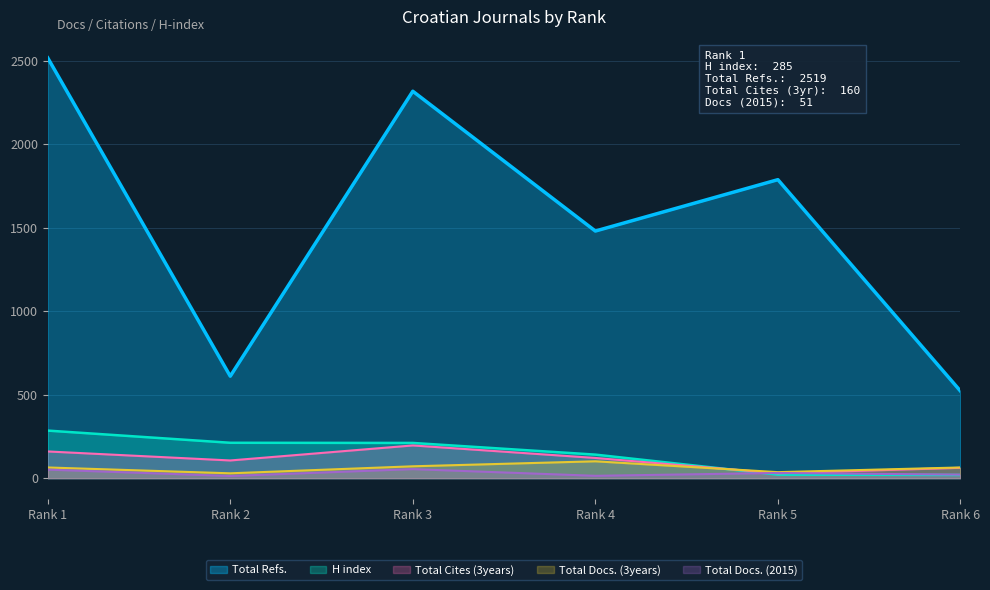

True or false: Total Docs. (2015) has more than 0 points higher than both neighbors.

True